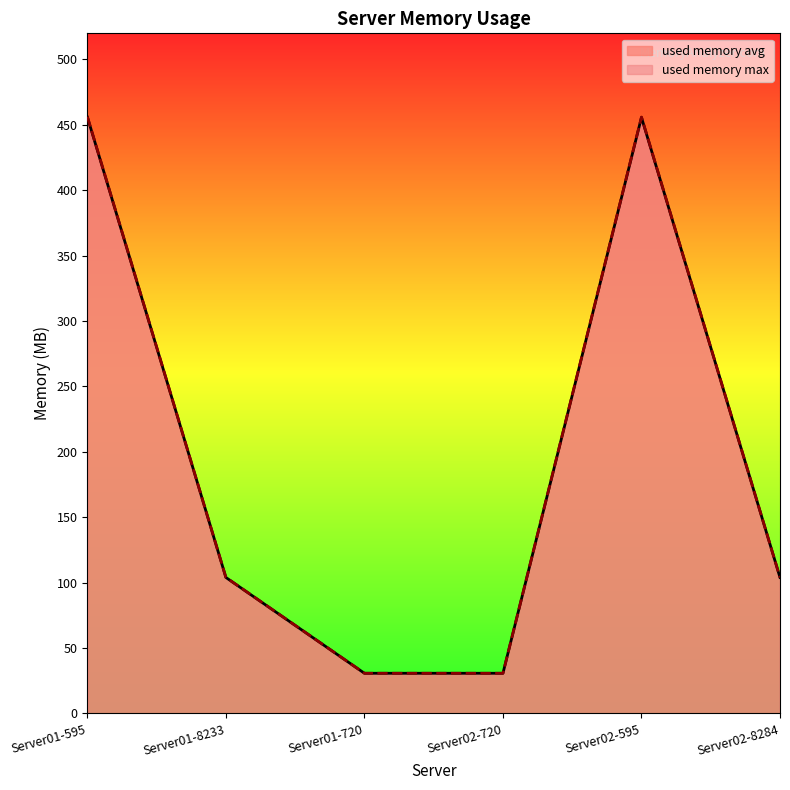

At which category is the sum across all series the highest?

Server01-595